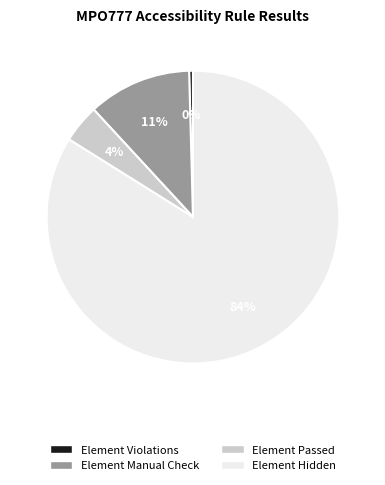

Is there a majority slice in this chart?

Yes